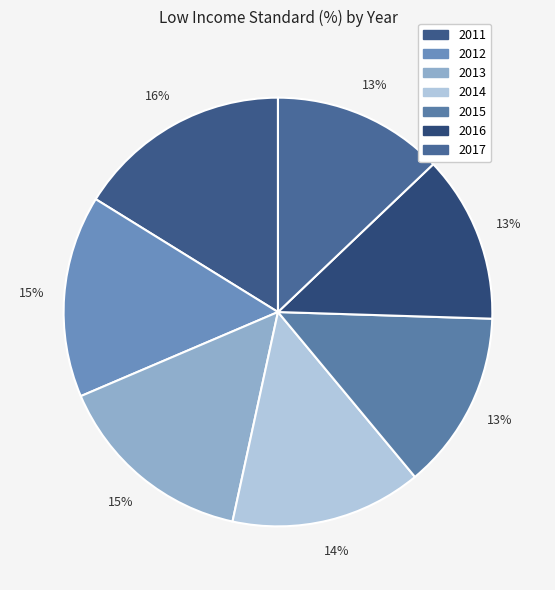

What is the ratio of the value at 2015 to the value at 2014?

0.9